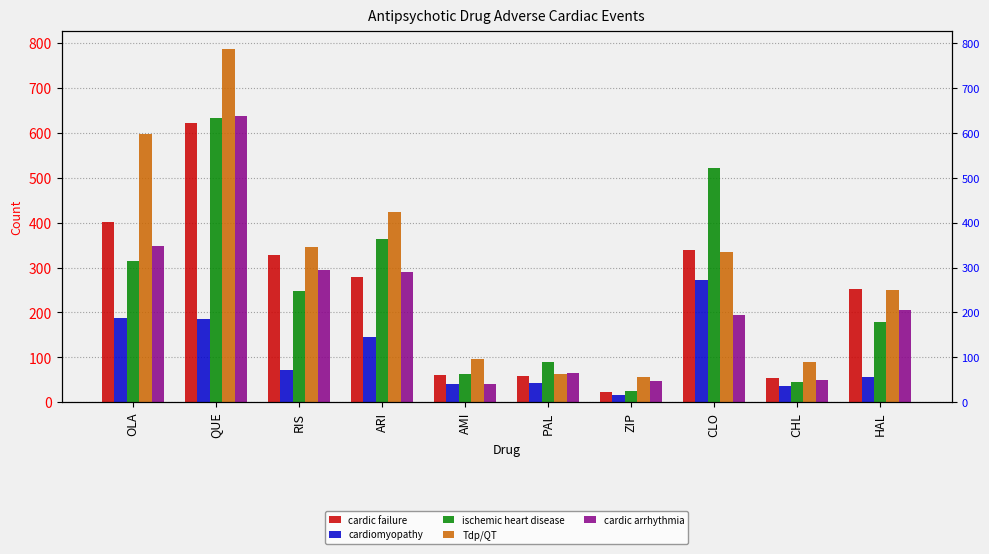

At which category is the sum across all series the highest?

QUE